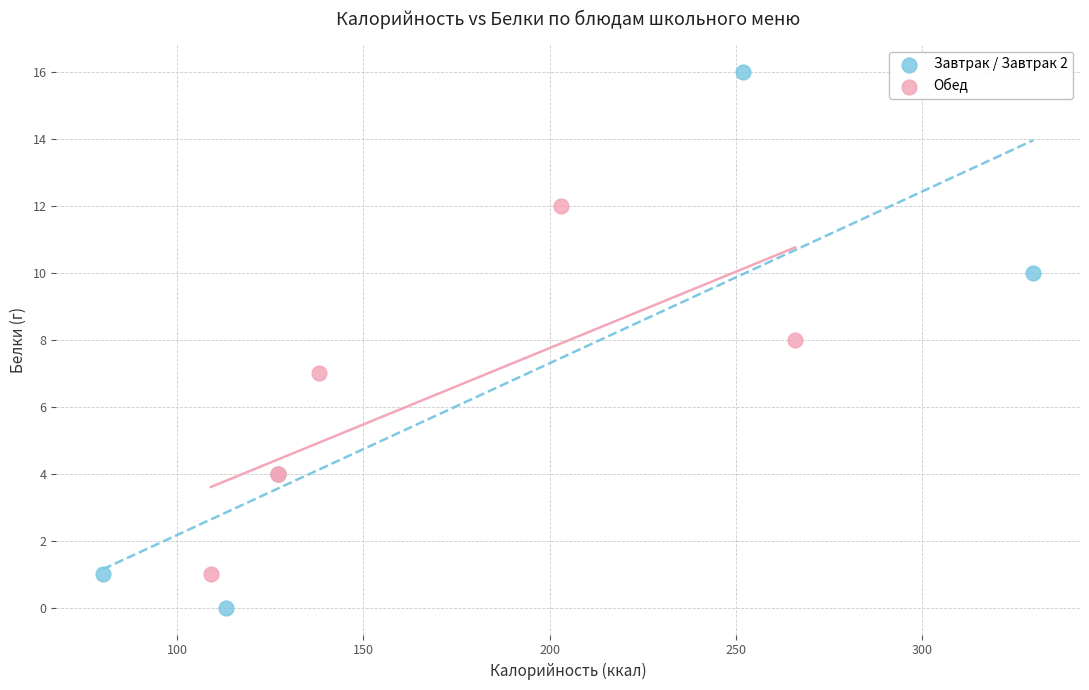

Which series has the largest Y range (max minus min)?

Завтрак / Завтрак 2